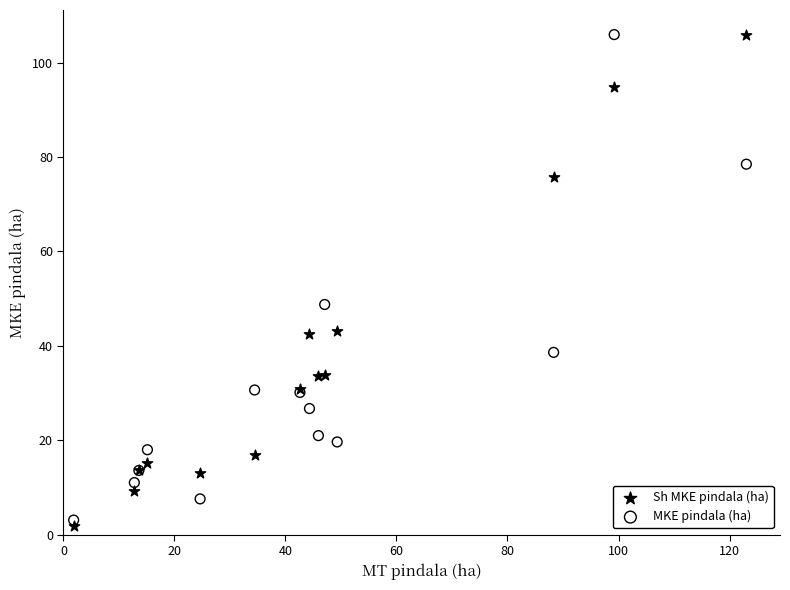

What is the X range (max minus min) for the scatter plot?

121.2